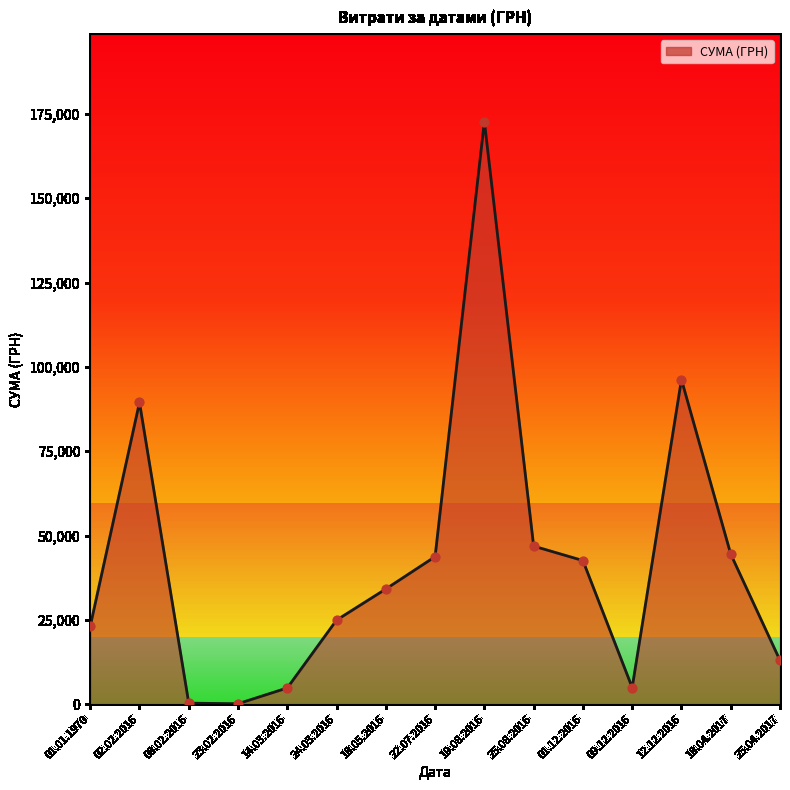

What is the ratio of the value at 12.12.2016 to the value at 01.12.2016?

2.3